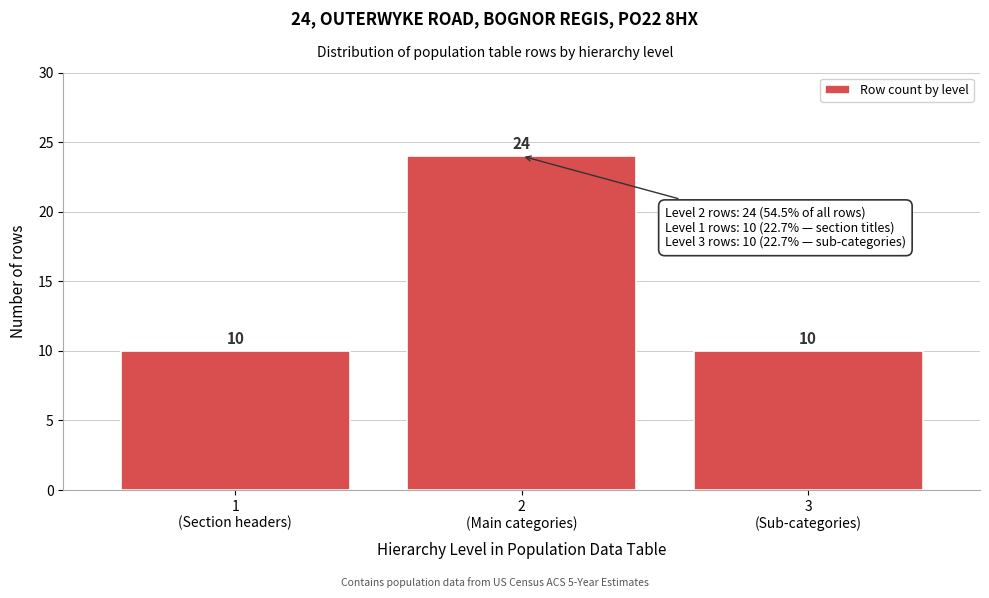

Reading left to right, list all the values displayed in this chart.

10	24	10